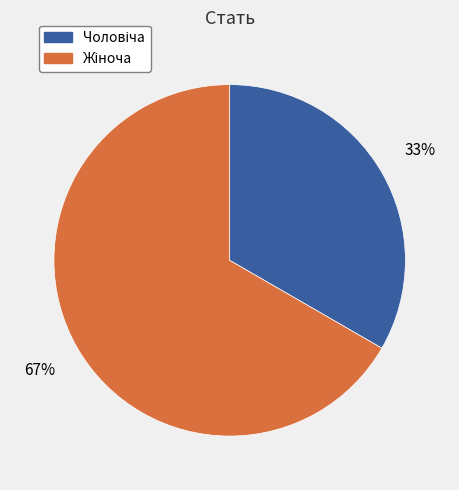

Does any single category account for the majority?

Yes